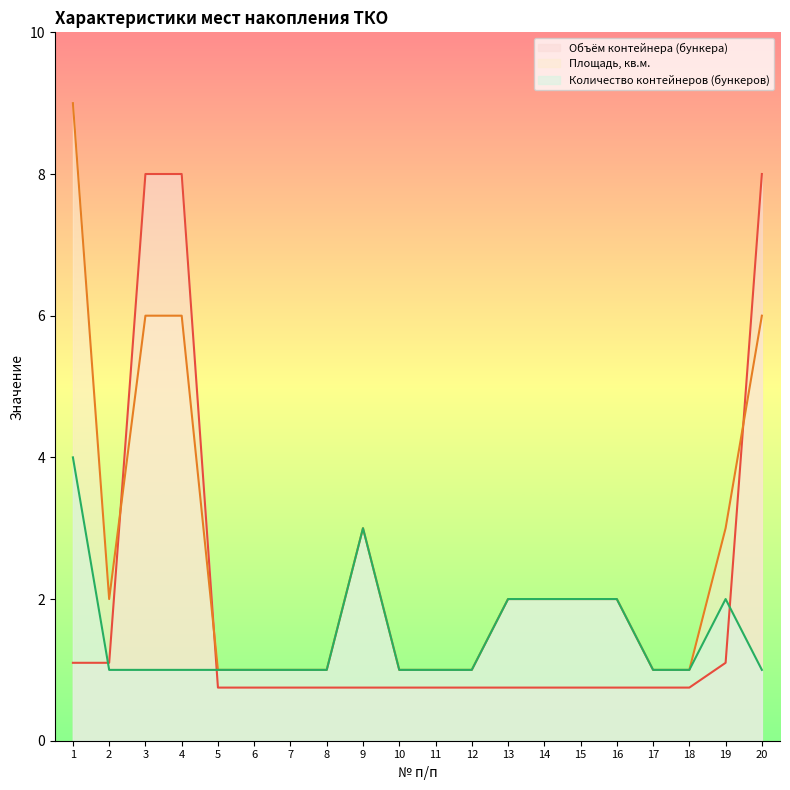

How many lines are shown in the chart?

3